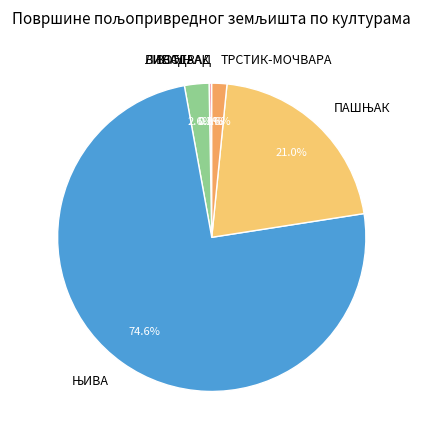

Does ТРСТИК-МОЧВАРА account for over 50% of the chart?

No